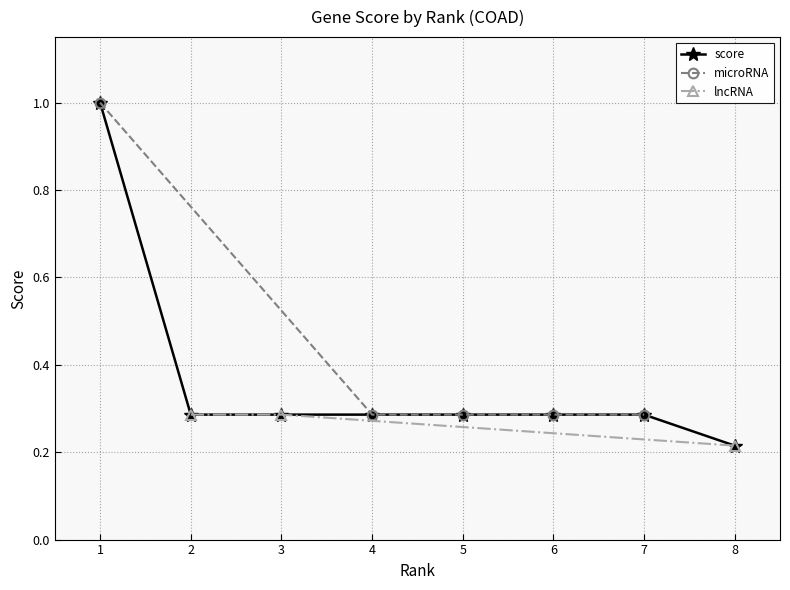

Reading right to left, extract all data points from this chart.

0.2	0.3	0.3	0.3	0.3	0.3	0.3	1.0